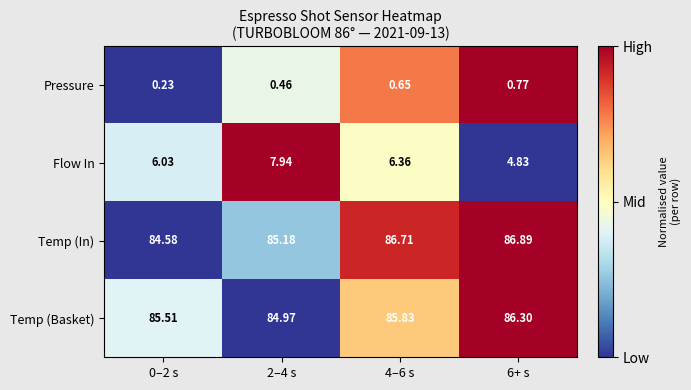

Which series changed the most between 2–4 s and 6+ s?

Flow In